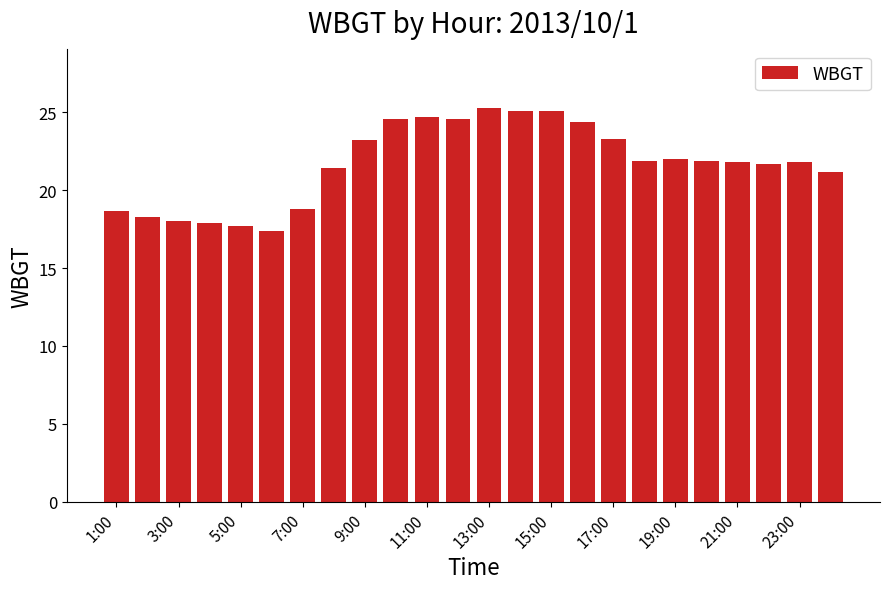

What is the difference between the second highest and minimum values?

7.7